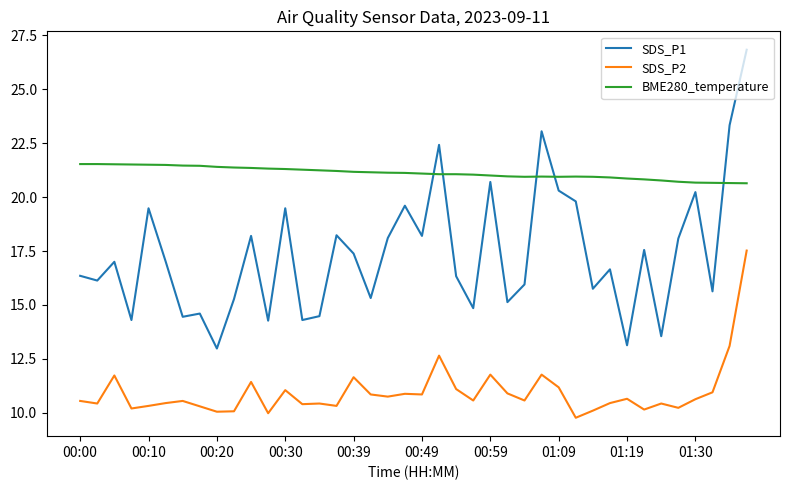

What is the difference between the maximum and second lowest values in the SDS_P1 series?

13.7